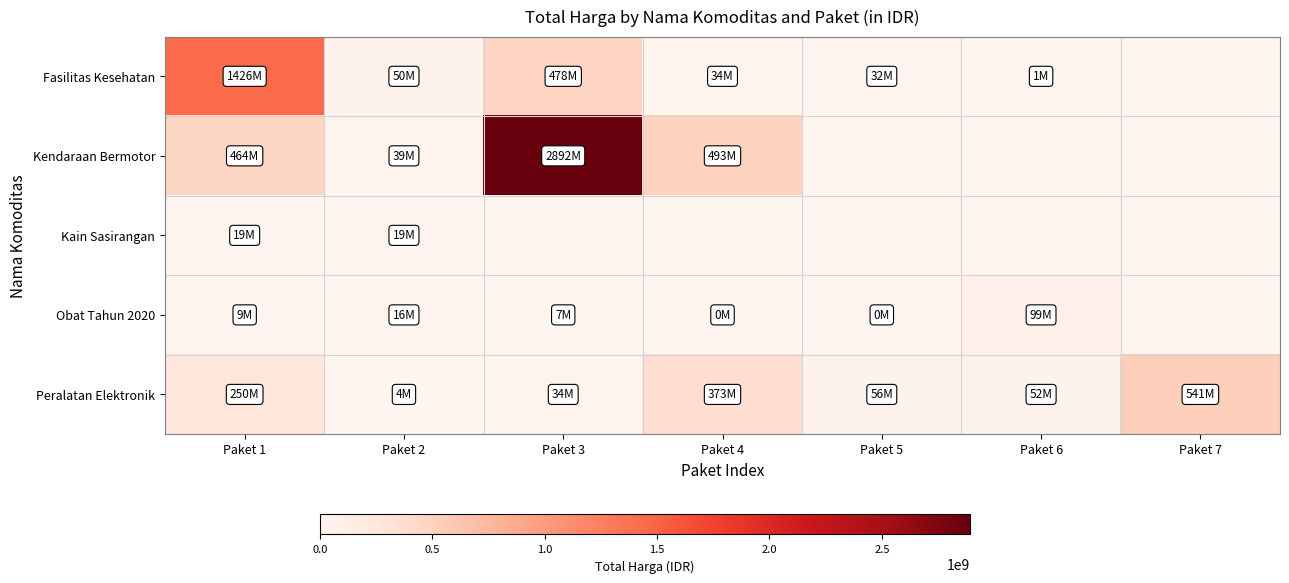

At which category is the sum across all series the highest?

Paket 3